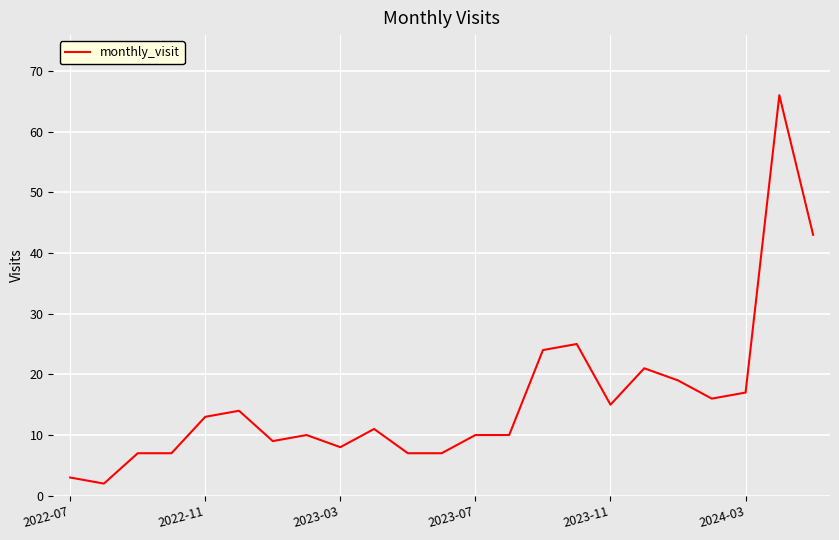

What is the difference between the maximum and minimum values?

64